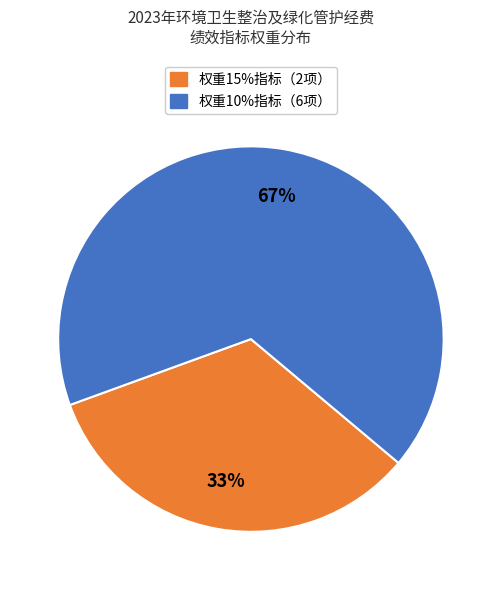

To the nearest percent, what is the average slice percentage?

50%